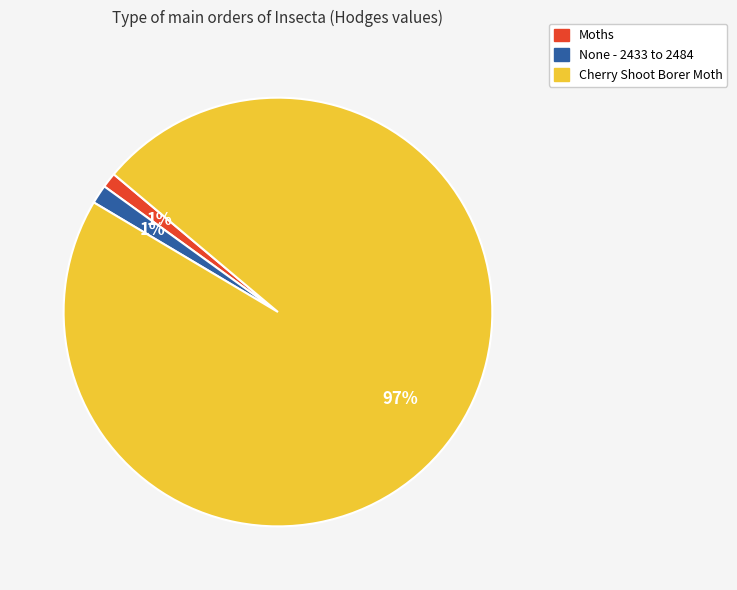

To the nearest percent, what percentage of the pie is Moths?

1%